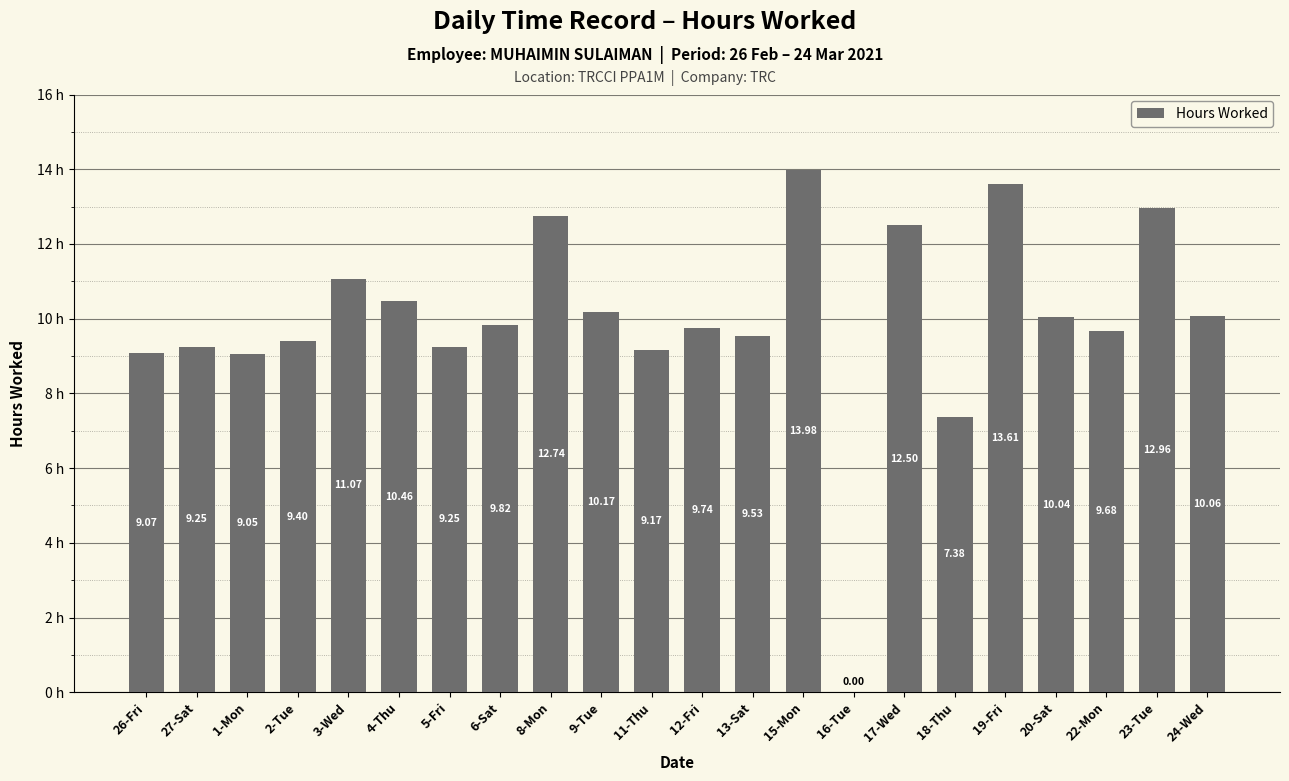

What is the change in value from 2-Tue to 4-Thu?

+1.1